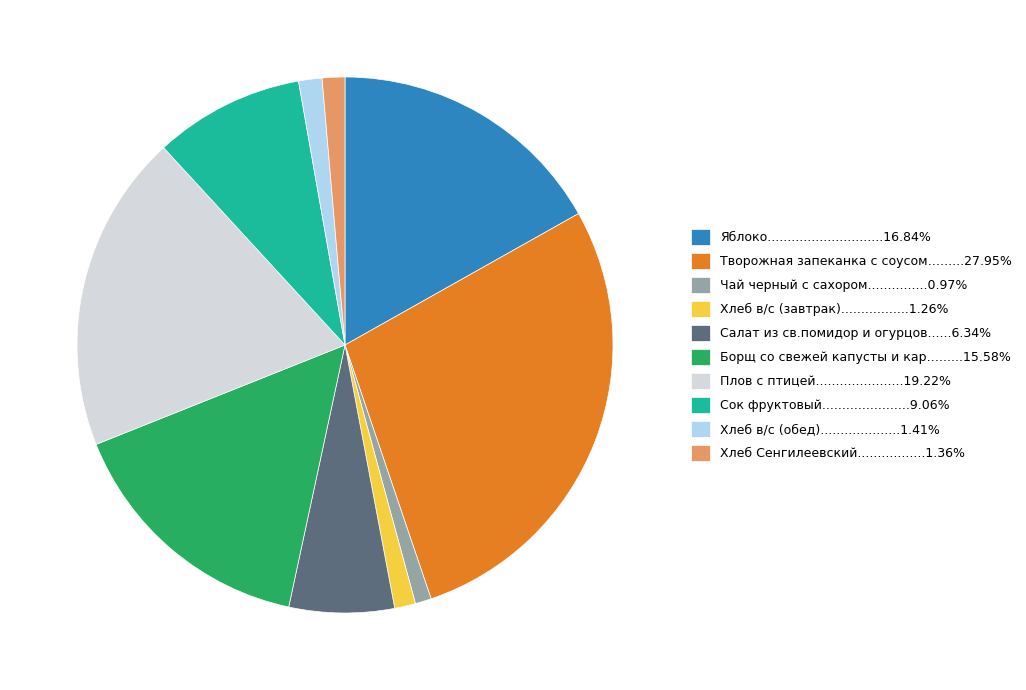

Is there a majority slice in this chart?

No